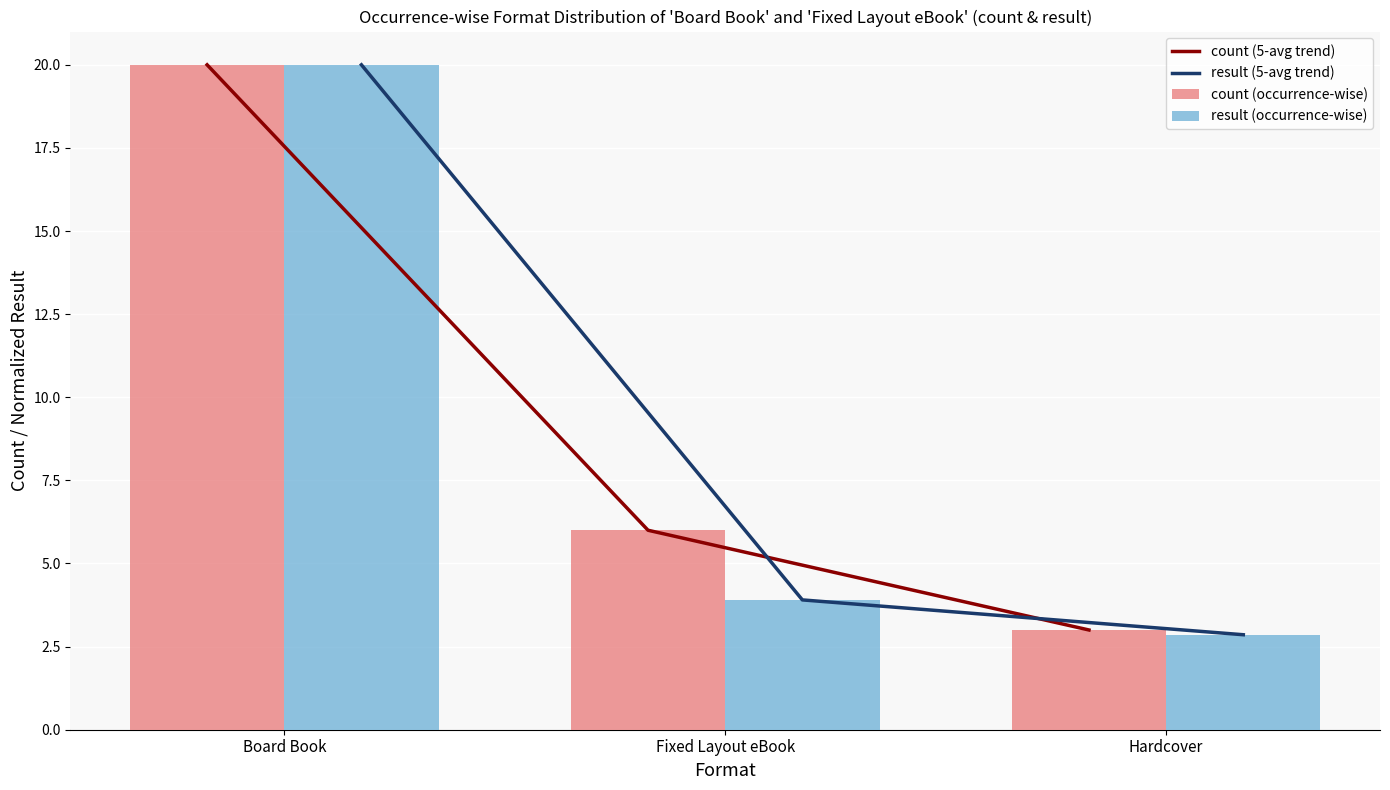

What is the label of the 1st bar from the right?

Hardcover